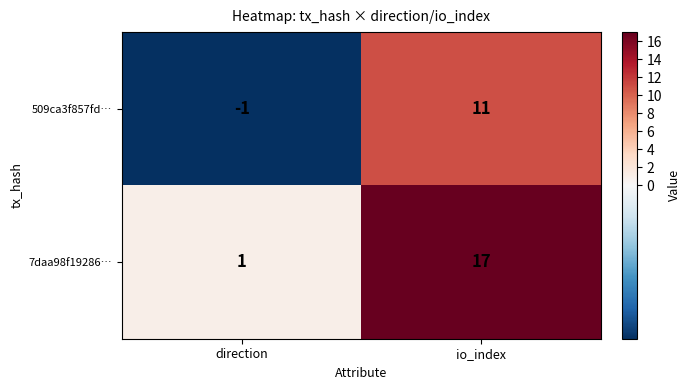

Is it true that 509ca3f857fd… equals 2 at io_index?

False